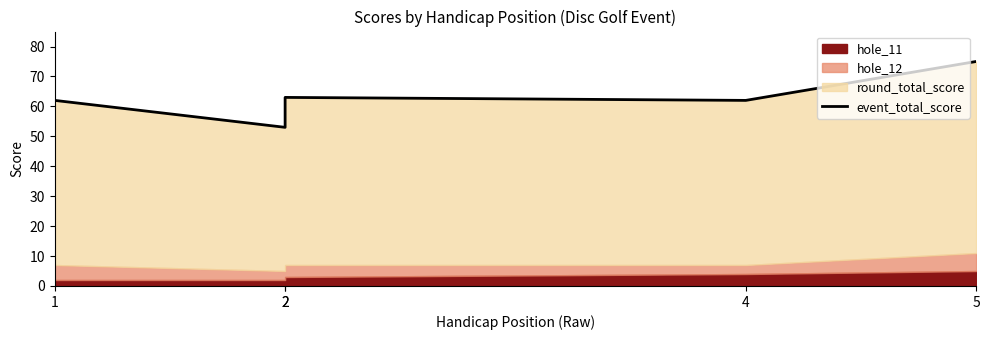

What is the difference between the maximum and second lowest values?

13